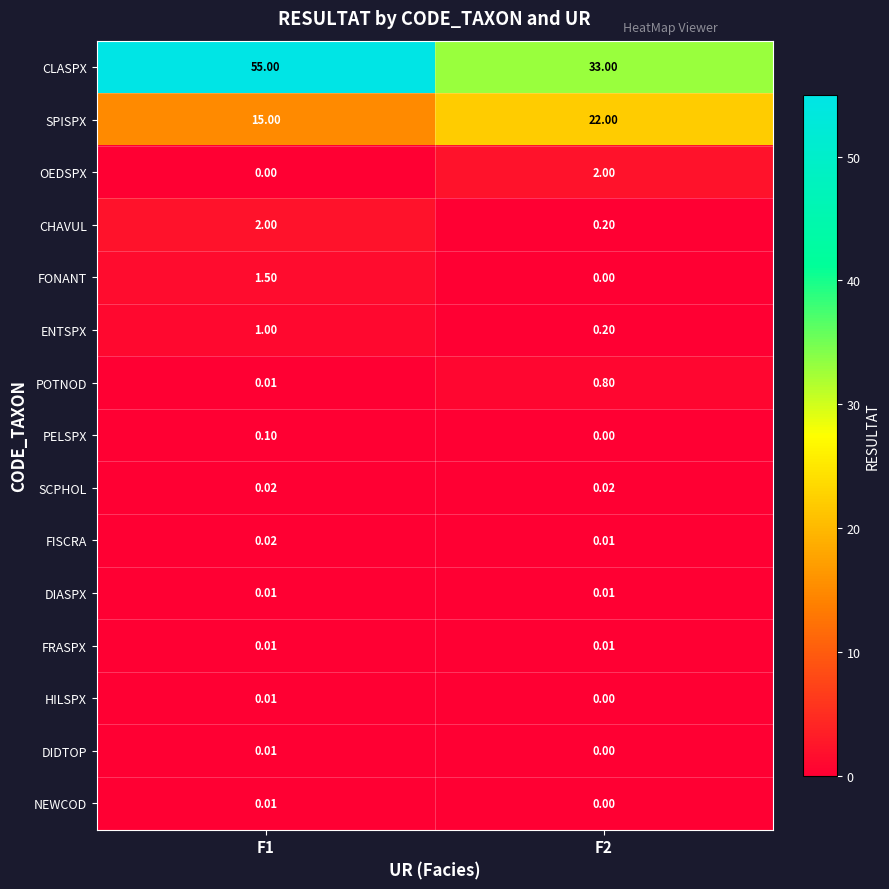

At which category does the chart reach its peak across all series?

F1